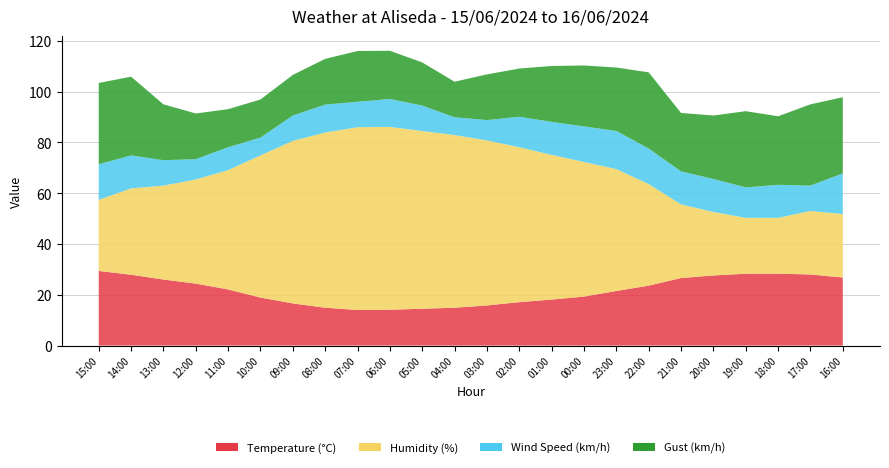

Reading left to right, extract all data points from this chart.

Temperature (°C): 15:00=29.4	14:00=27.9	13:00=26.0	12:00=24.4	11:00=22.1	10:00=18.9	09:00=16.6	08:00=14.9	07:00=14.0	06:00=14.1	05:00=14.5	04:00=14.9	03:00=15.8	02:00=17.1	01:00=18.1	00:00=19.3	23:00=21.5	22:00=23.6	21:00=26.6	20:00=27.6	19:00=28.3	18:00=28.3	17:00=28.0	16:00=26.8
Humidity (%): 15:00=28.0	14:00=34.0	13:00=37.0	12:00=41.0	11:00=47.0	10:00=56.0	09:00=64.0	08:00=69.0	07:00=72.0	06:00=72.0	05:00=70.0	04:00=68.0	03:00=65.0	02:00=61.0	01:00=57.0	00:00=53.0	23:00=48.0	22:00=40.0	21:00=29.0	20:00=25.0	19:00=22.0	18:00=22.0	17:00=25.0	16:00=25.0
Wind Speed (km/h): 15:00=14.0	14:00=13.0	13:00=10.0	12:00=8.0	11:00=9.0	10:00=7.0	09:00=10.0	08:00=11.0	07:00=10.0	06:00=11.0	05:00=10.0	04:00=7.0	03:00=8.0	02:00=12.0	01:00=13.0	00:00=14.0	23:00=15.0	22:00=14.0	21:00=13.0	20:00=13.0	19:00=12.0	18:00=13.0	17:00=10.0	16:00=16.0
Gust (km/h): 15:00=32.0	14:00=31.0	13:00=22.0	12:00=18.0	11:00=15.0	10:00=15.0	09:00=16.0	08:00=18.0	07:00=20.0	06:00=19.0	05:00=17.0	04:00=14.0	03:00=18.0	02:00=19.0	01:00=22.0	00:00=24.0	23:00=25.0	22:00=30.0	21:00=23.0	20:00=25.0	19:00=30.0	18:00=27.0	17:00=32.0	16:00=30.0